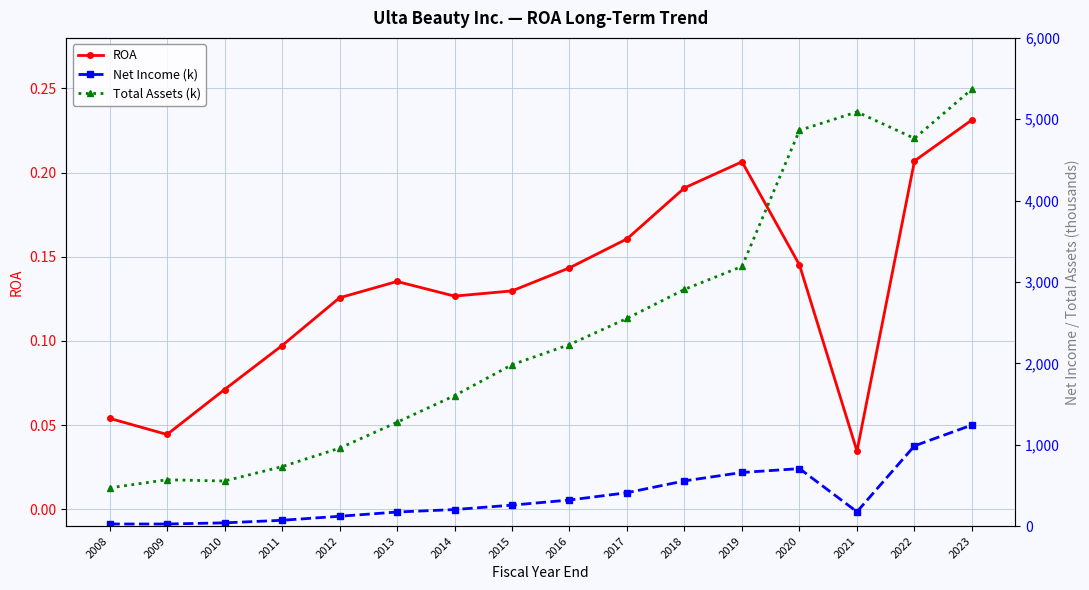

Count the number of categories in the chart.

16